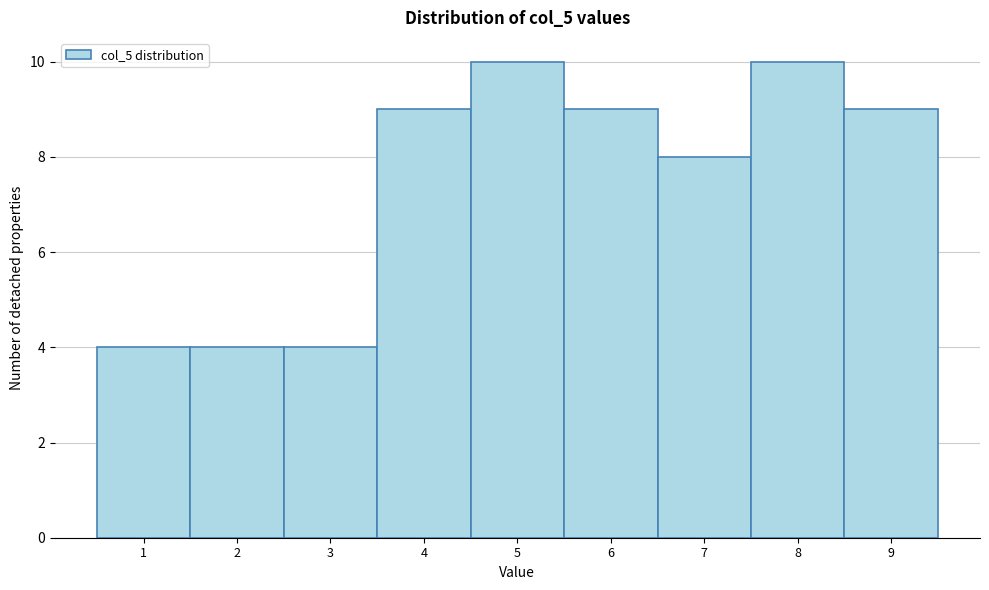

Reading left to right, transcribe all the data shown in this chart.

4	4	4	9	10	9	8	10	9